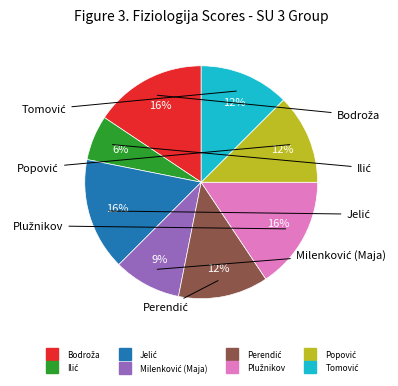

Is there any slice that represents more than half of the pie?

No